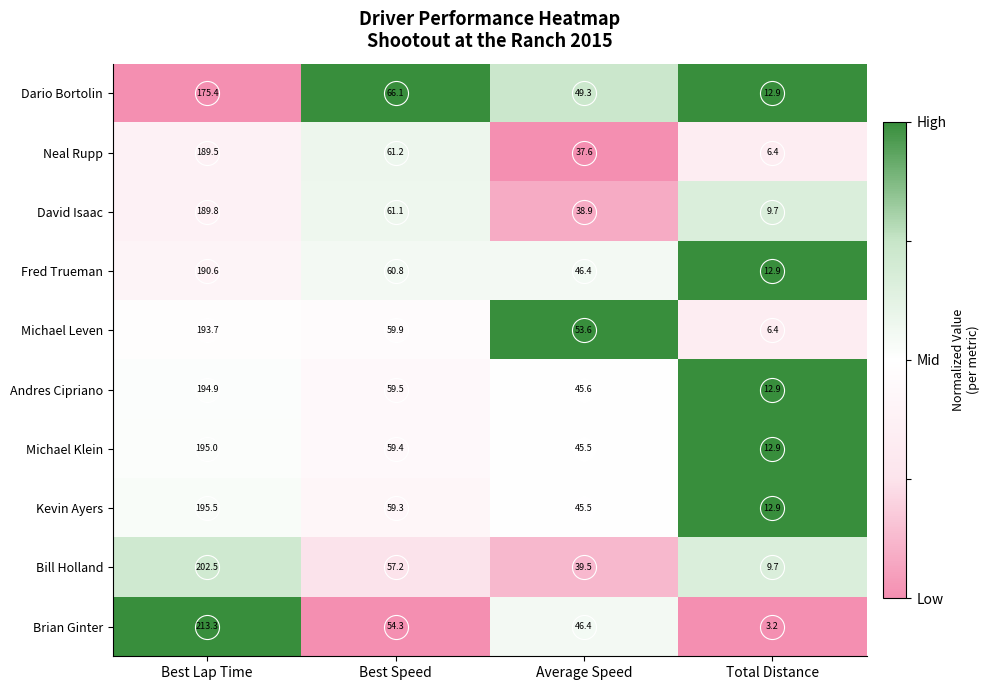

Count the number of data series in this chart.

10